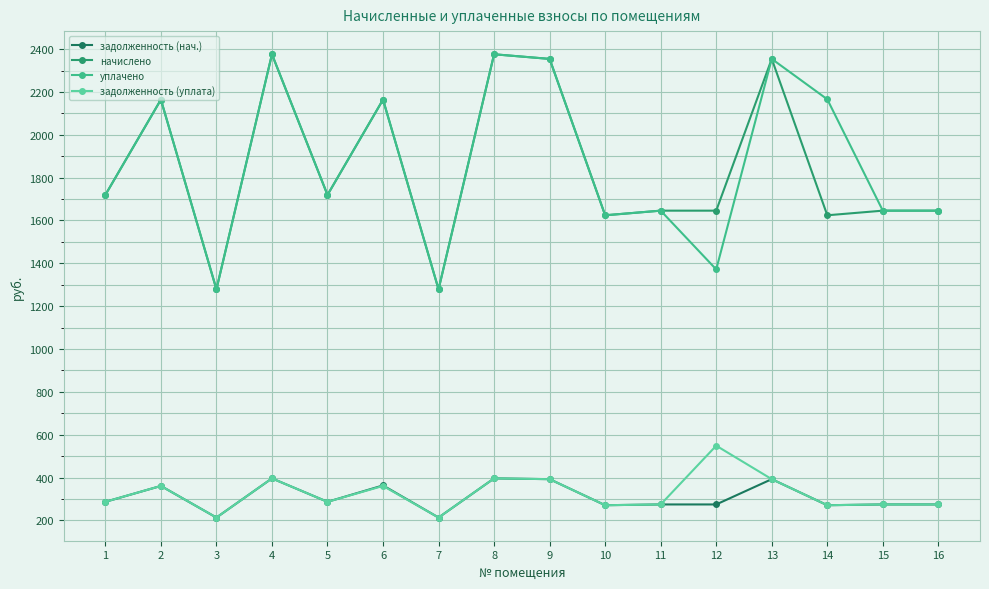

Count the number of data series in this chart.

4